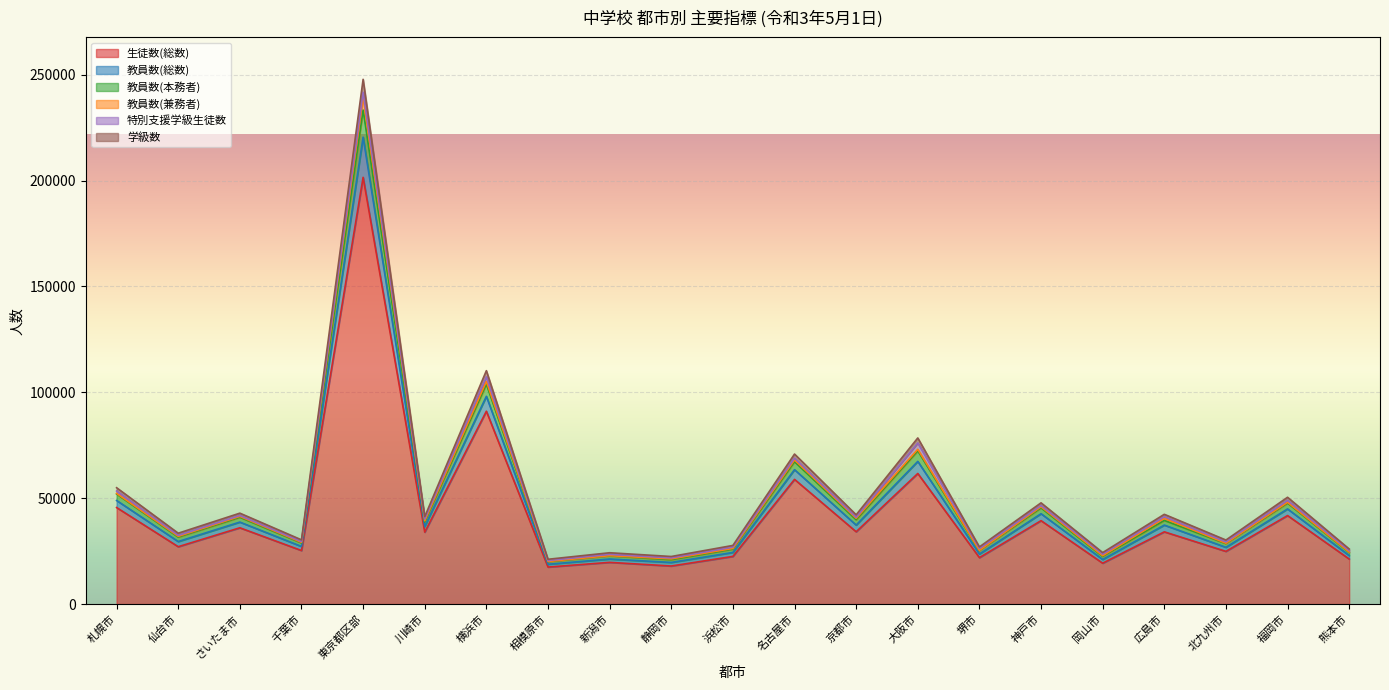

At which label is 教員数(総数) closest to 129801?

横浜市